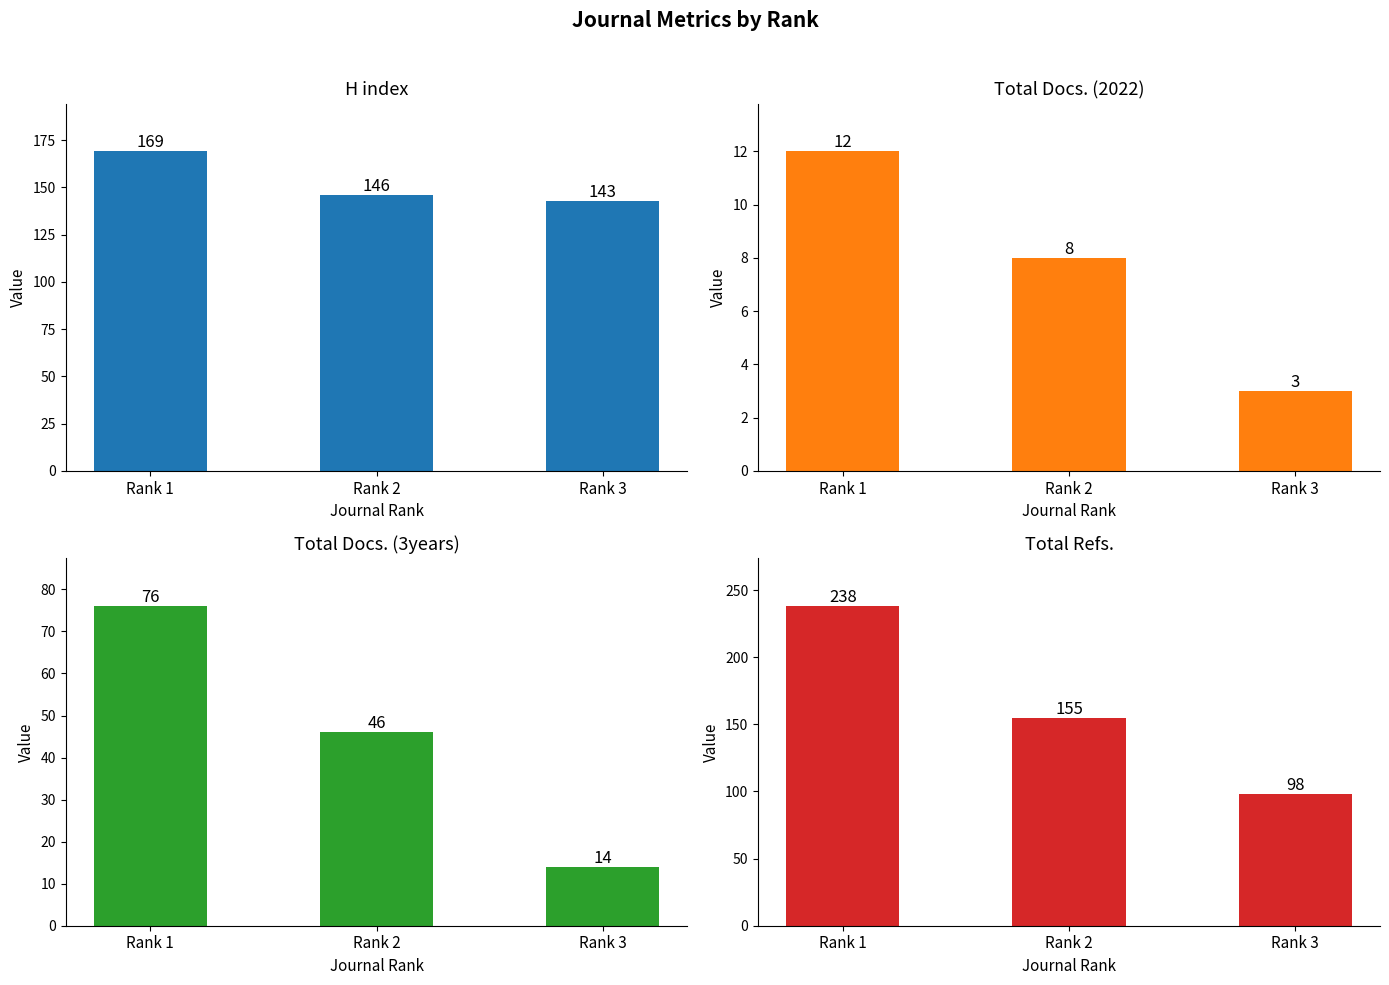

Is it true that H index equals 57 at Rank 2?

False